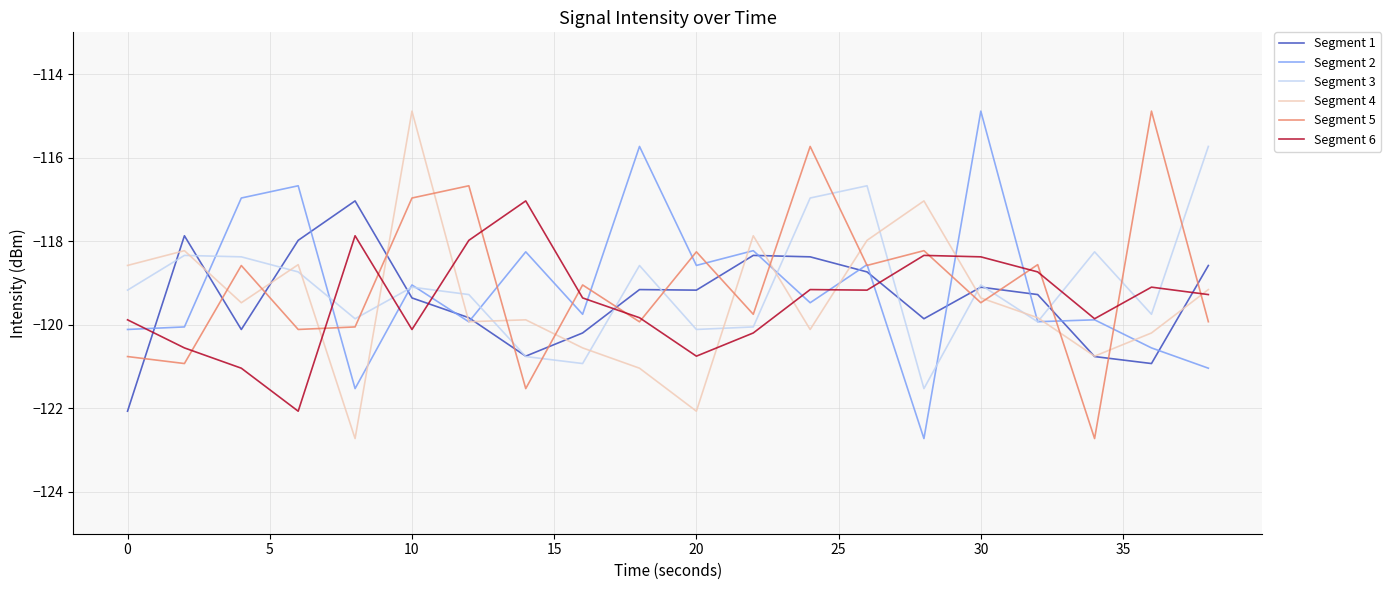

Which series ends up on top after the final intersection of Segment 5 and Segment 1?

Segment 1